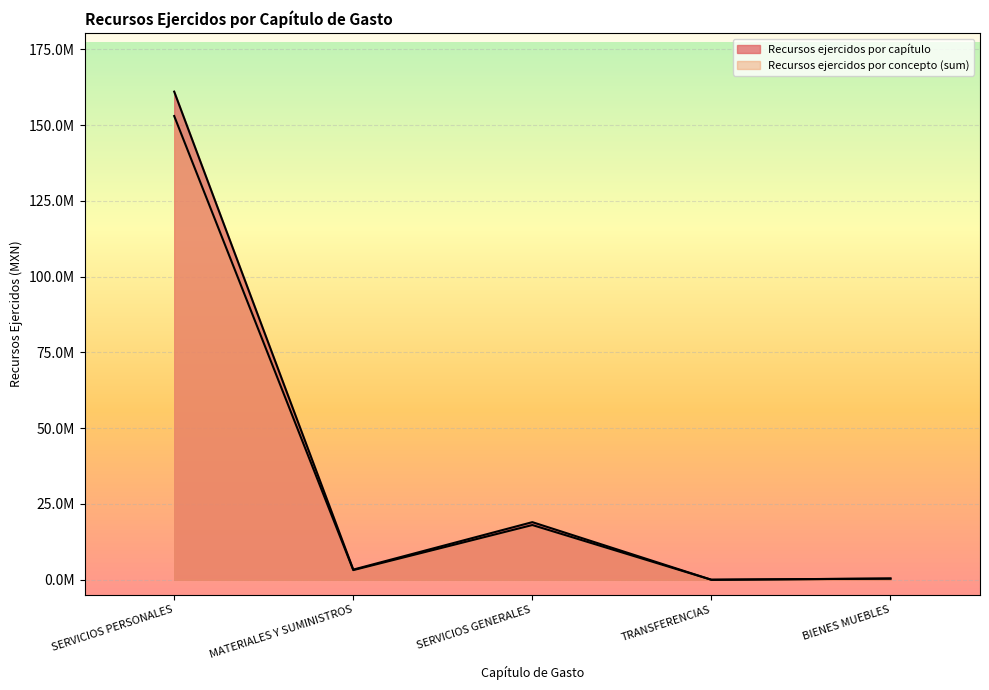

What is the label of the 4th point from the left?

TRANSFERENCIAS